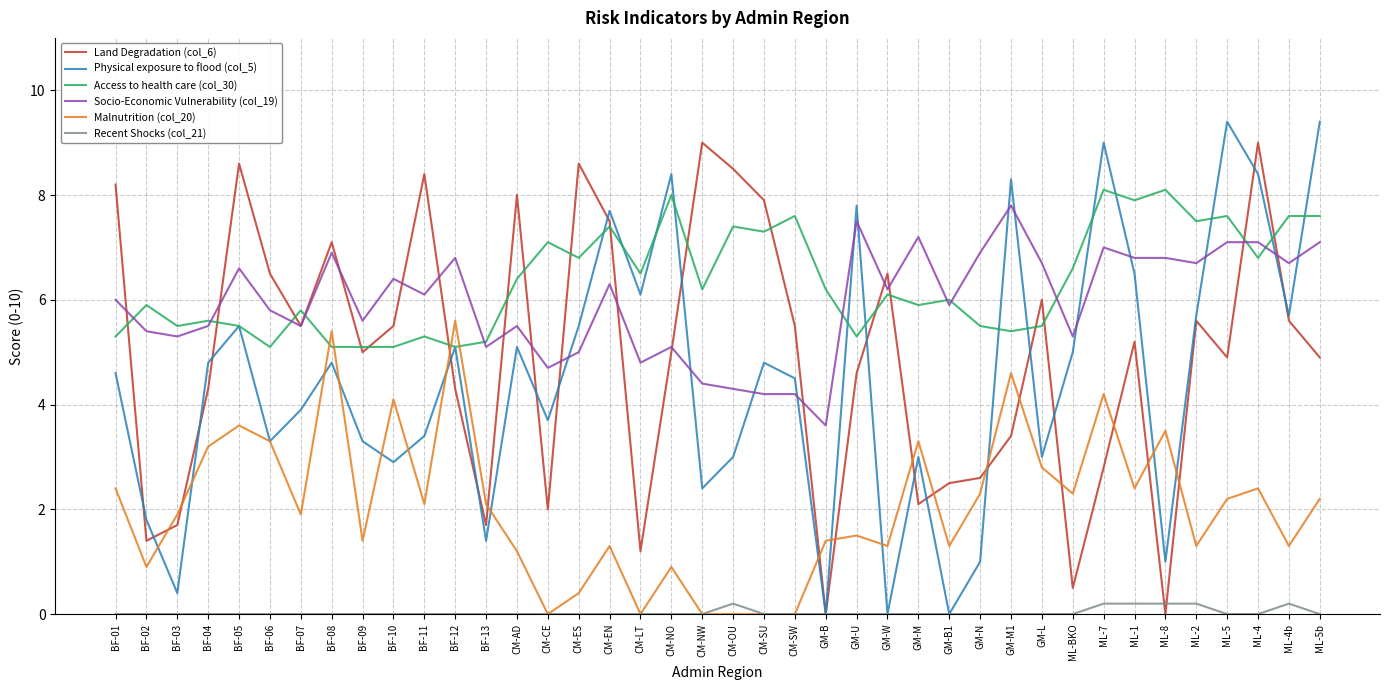

Rank the series by their maximum value, from highest to lowest.

Physical exposure to flood (col_5), Land Degradation (col_6), Access to health care (col_30), Socio-Economic Vulnerability (col_19), Malnutrition (col_20), Recent Shocks (col_21)